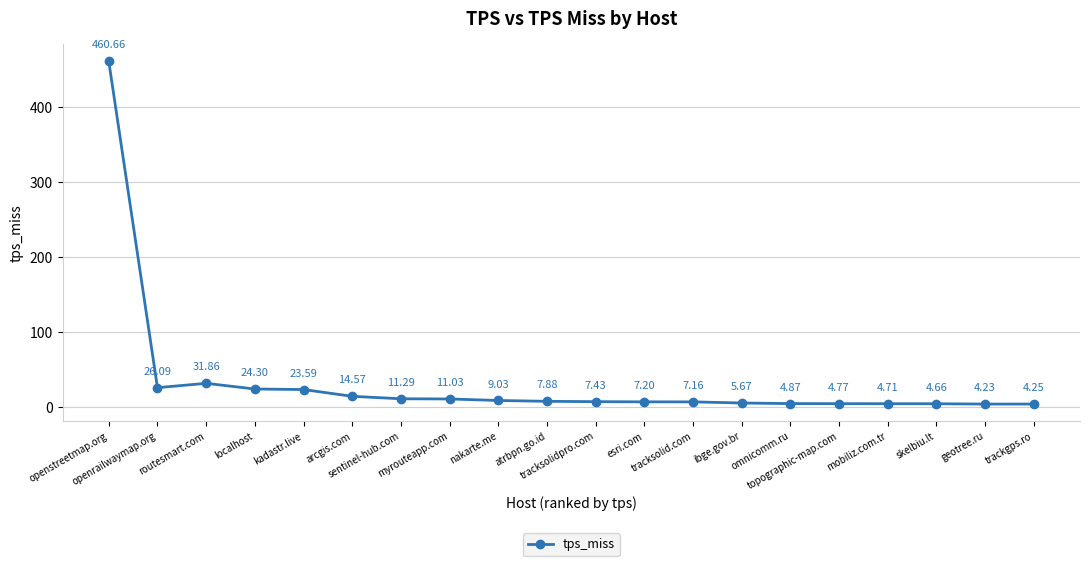

Read the value at localhost.

24.3